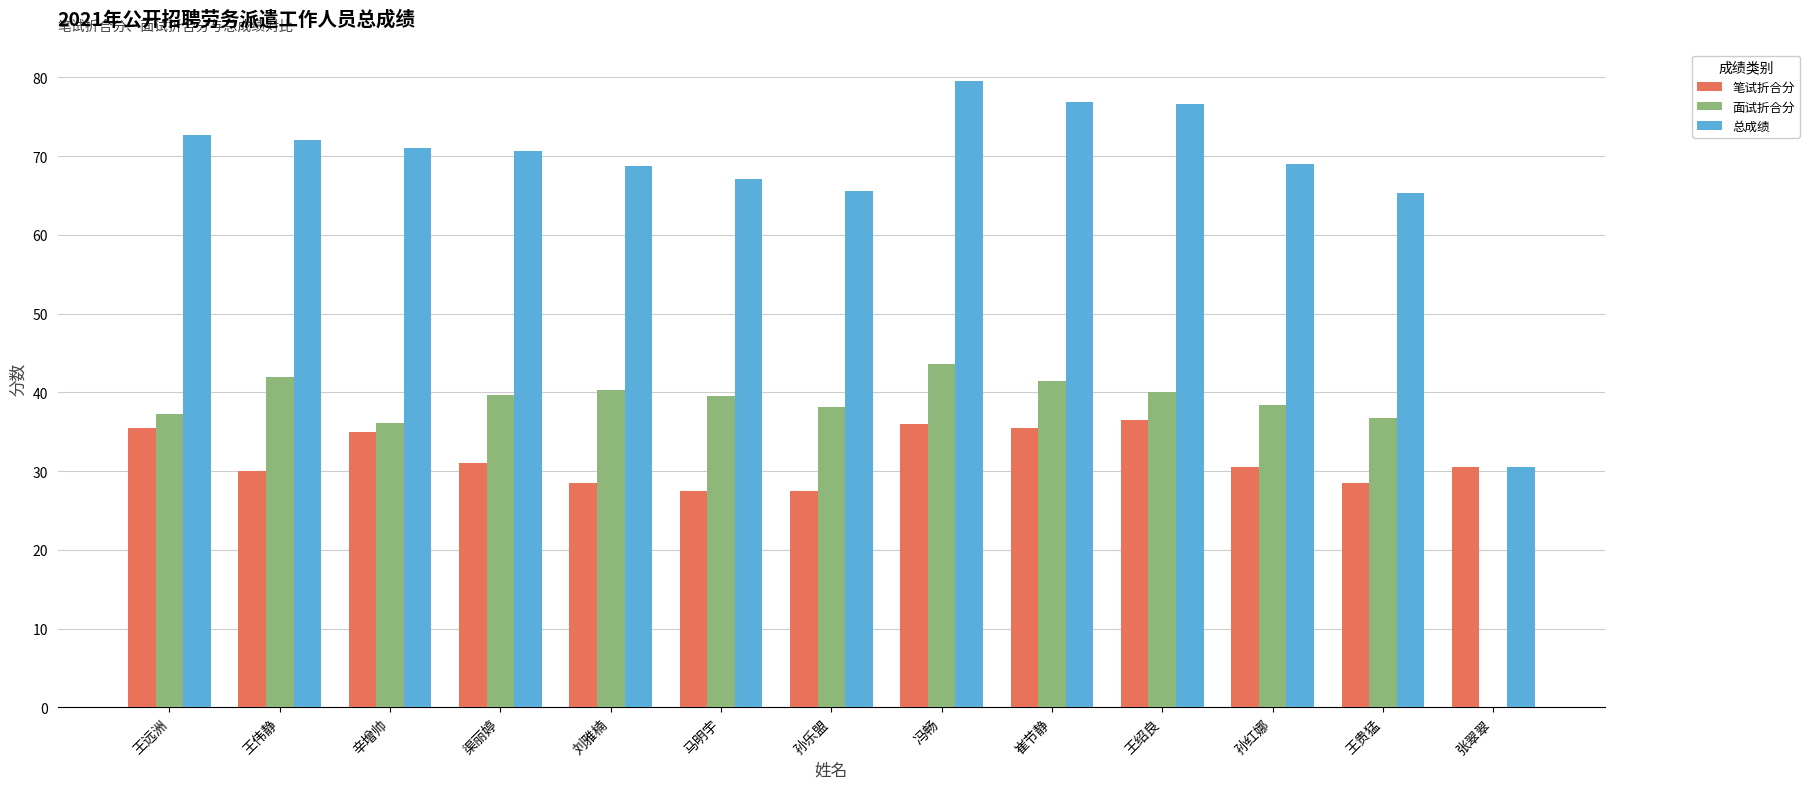

What is the spread (max minus min) of values at 王伟静?

42.0